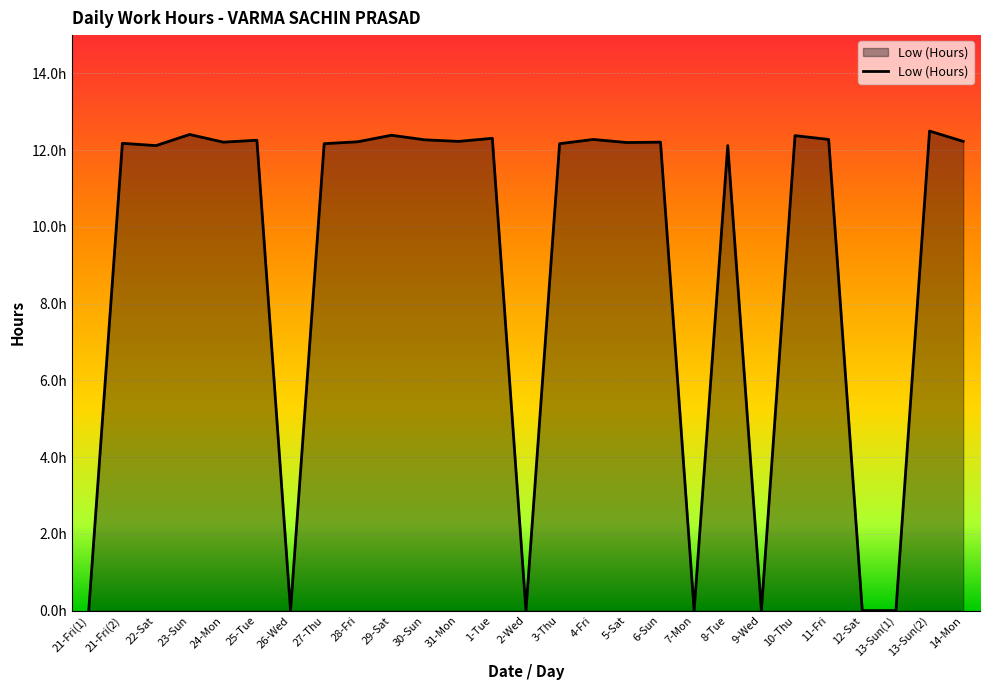

At which category does the chart reach its peak across all series?

13-Sun(2)